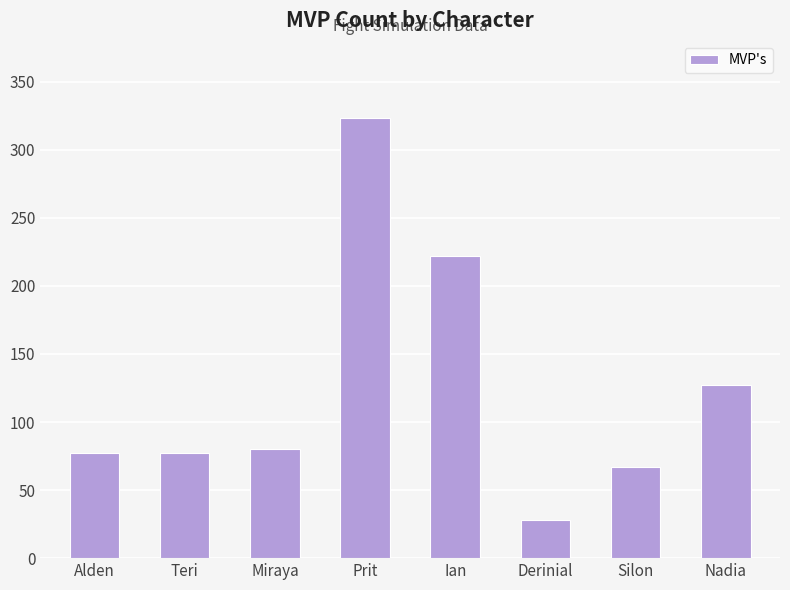

True or false: the data shows 170 at Nadia.

False